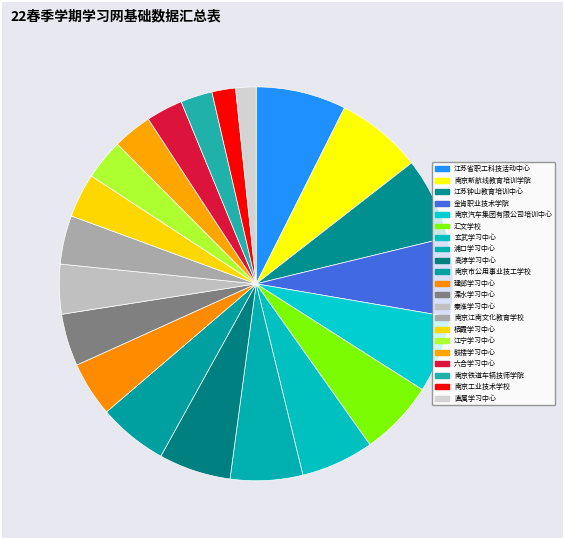

What percentage is the 栖霞学习中心 slice, to the nearest percent?

4%